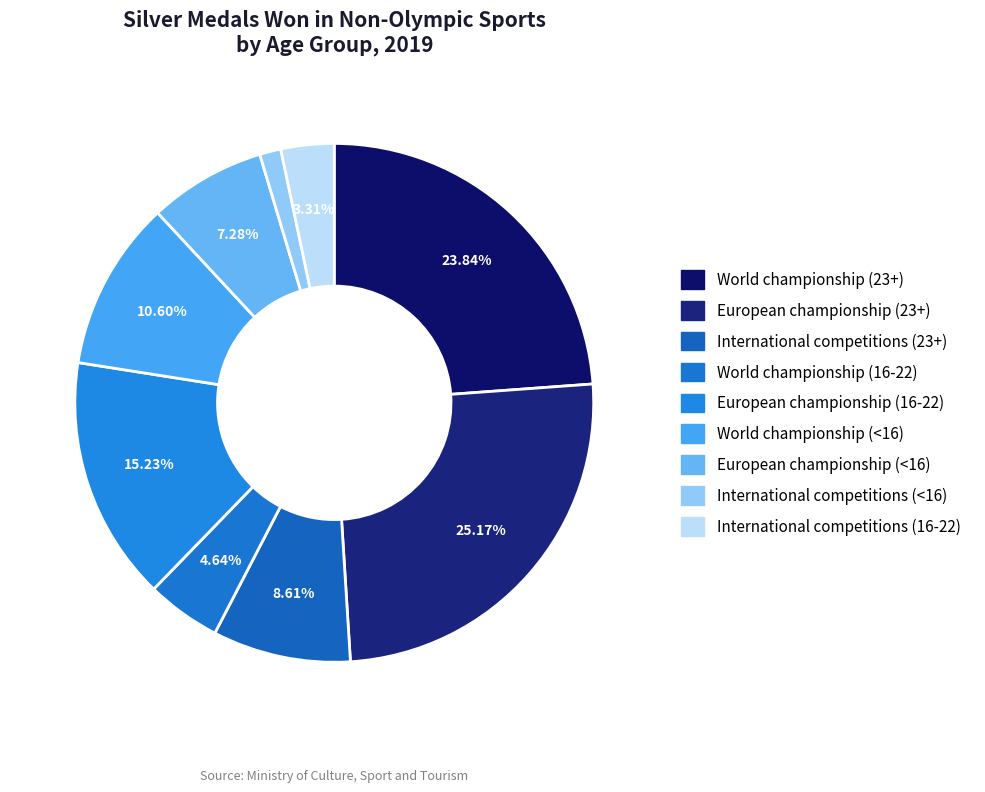

Is there a majority slice in this chart?

No